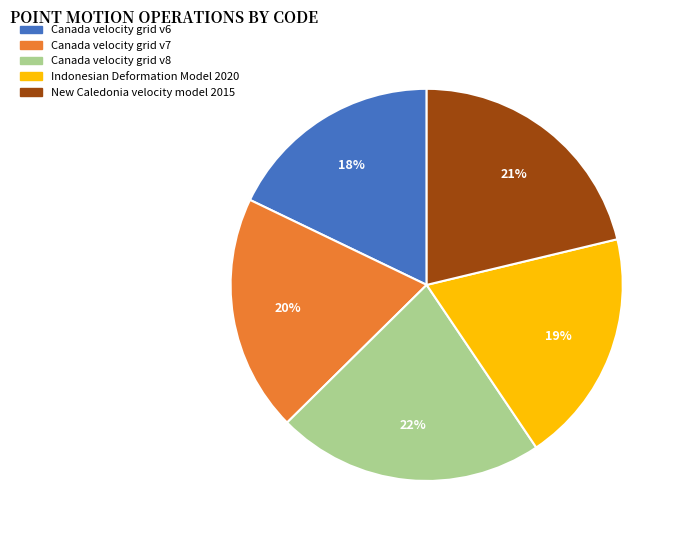

The Canada velocity grid v7 slice represents 20% of the pie. True or false?

True